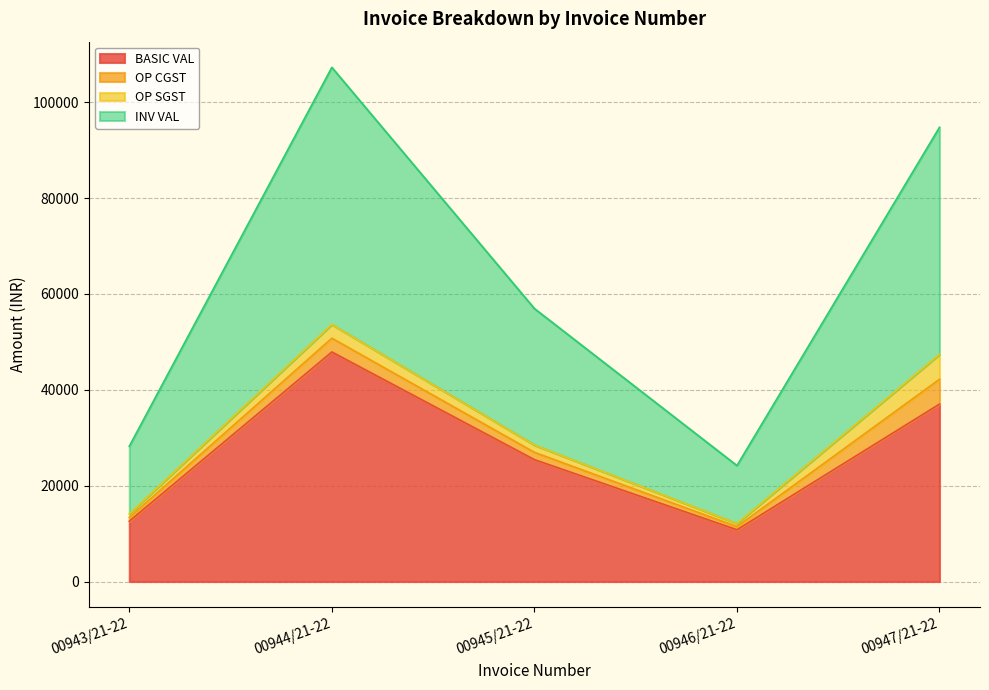

True or false: INV VAL and BASIC VAL intersect in this chart.

False